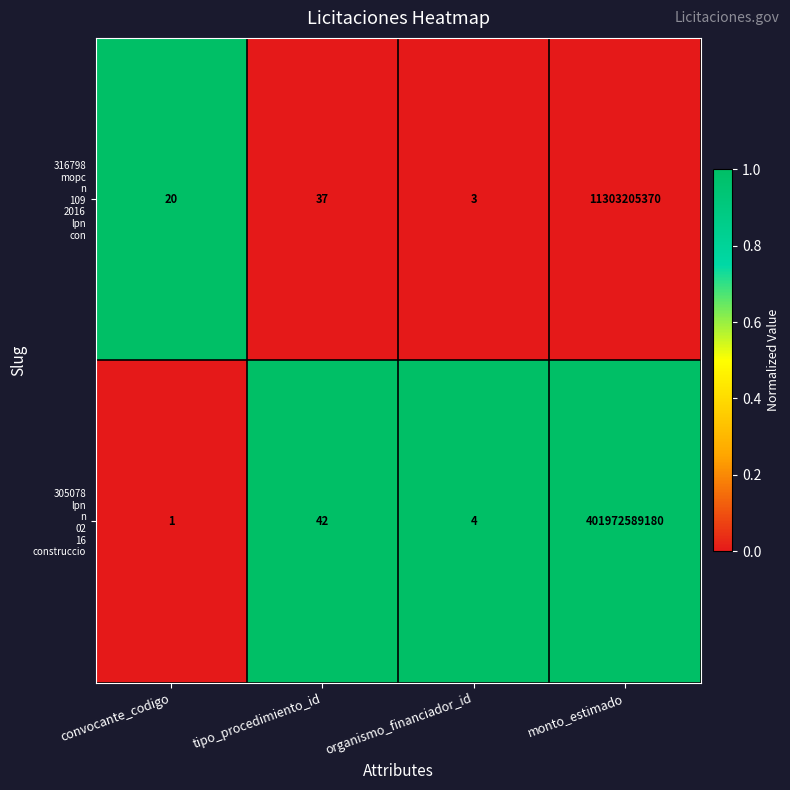

Which category has the highest value across all series?

monto_estimado